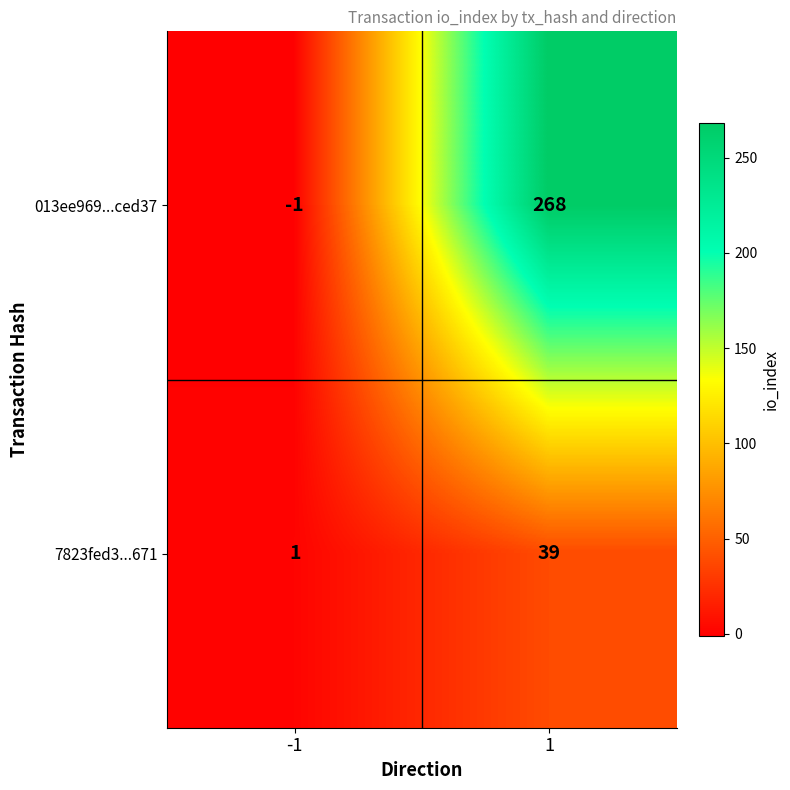

How many series are shown in this chart?

2